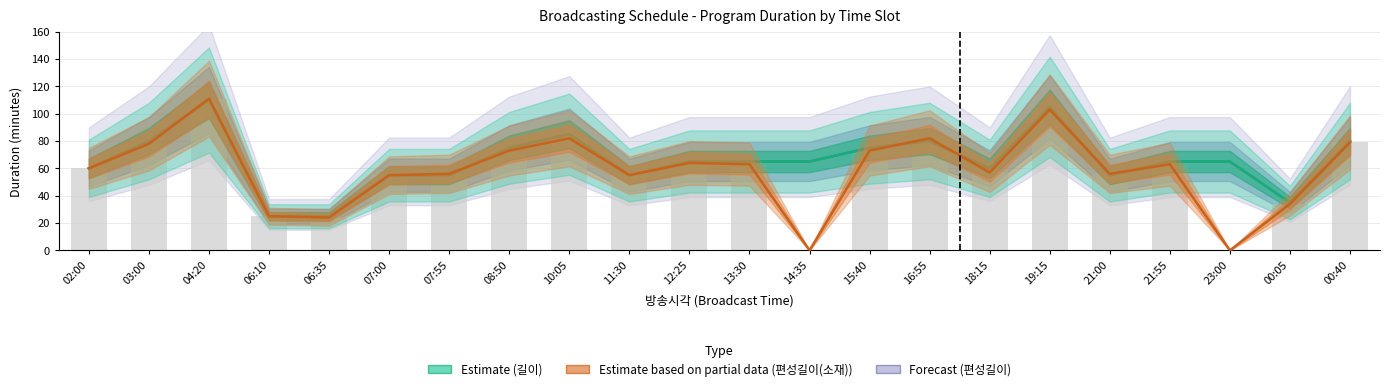

Reading left to right, extract all data points from this chart.

길이 (Estimate): 02:00=60	03:00=80	04:20=110	06:10=25	06:35=25	07:00=55	07:55=55	08:50=75	10:05=85	11:30=55	12:25=65	13:30=65	14:35=65	15:40=75	16:55=80	18:15=60	19:15=105	21:00=55	21:55=65	23:00=65	00:05=35	00:40=80
편성길이(소재) (Partial): 02:00=60	03:00=78	04:20=111	06:10=25	06:35=24	07:00=55	07:55=56	08:50=73	10:05=82	11:30=55	12:25=64	13:30=63	14:35=0	15:40=73	16:55=82	18:15=57	19:15=103	21:00=56	21:55=63	23:00=0	00:05=34	00:40=79
편성길이 (Forecast): 02:00=60	03:00=80	04:20=110	06:10=25	06:35=25	07:00=55	07:55=55	08:50=75	10:05=85	11:30=55	12:25=65	13:30=65	14:35=65	15:40=75	16:55=80	18:15=60	19:15=105	21:00=55	21:55=65	23:00=65	00:05=35	00:40=80
편성길이(소재): 02:00=60	03:00=78	04:20=111	06:10=25	06:35=24	07:00=55	07:55=56	08:50=73	10:05=82	11:30=55	12:25=64	13:30=63	14:35=0	15:40=73	16:55=82	18:15=57	19:15=103	21:00=56	21:55=63	23:00=0	00:05=34	00:40=79